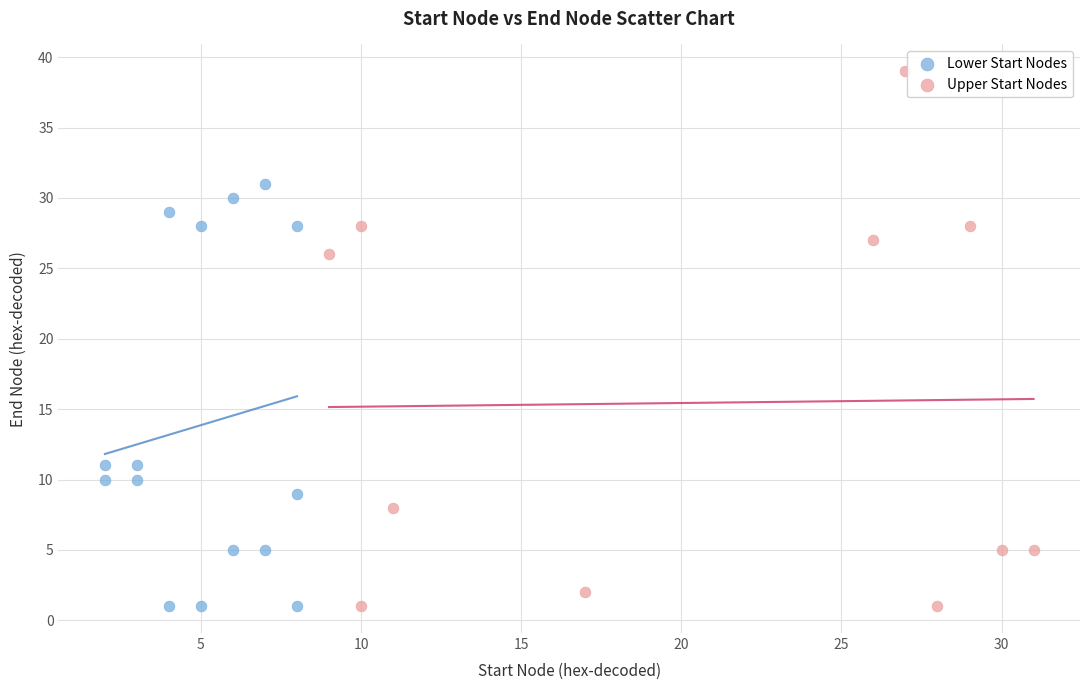

Which series reaches the maximum Y coordinate?

Upper Start Nodes